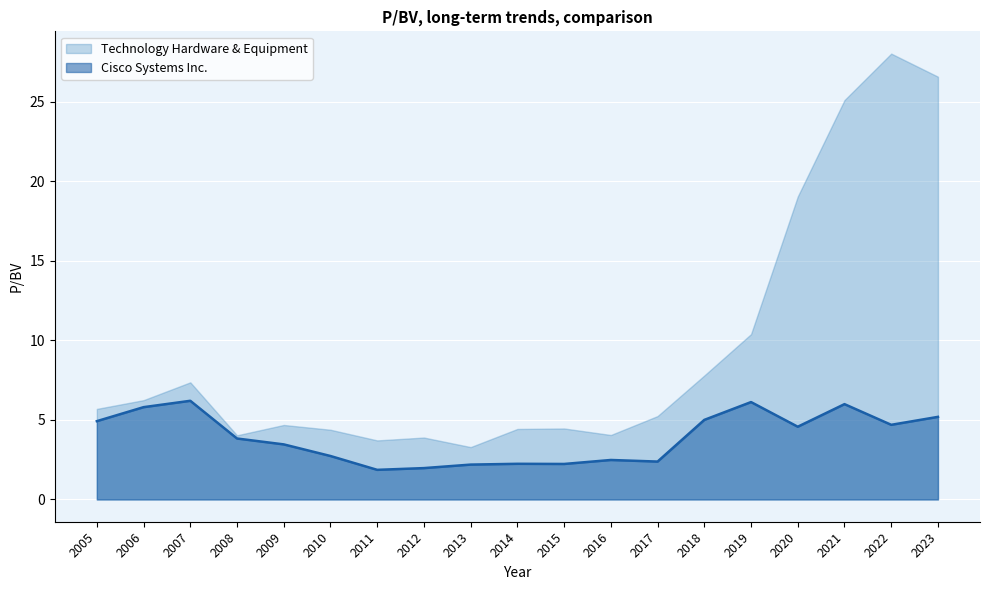

What is the change in value from 2007 to 2018?

-1.2